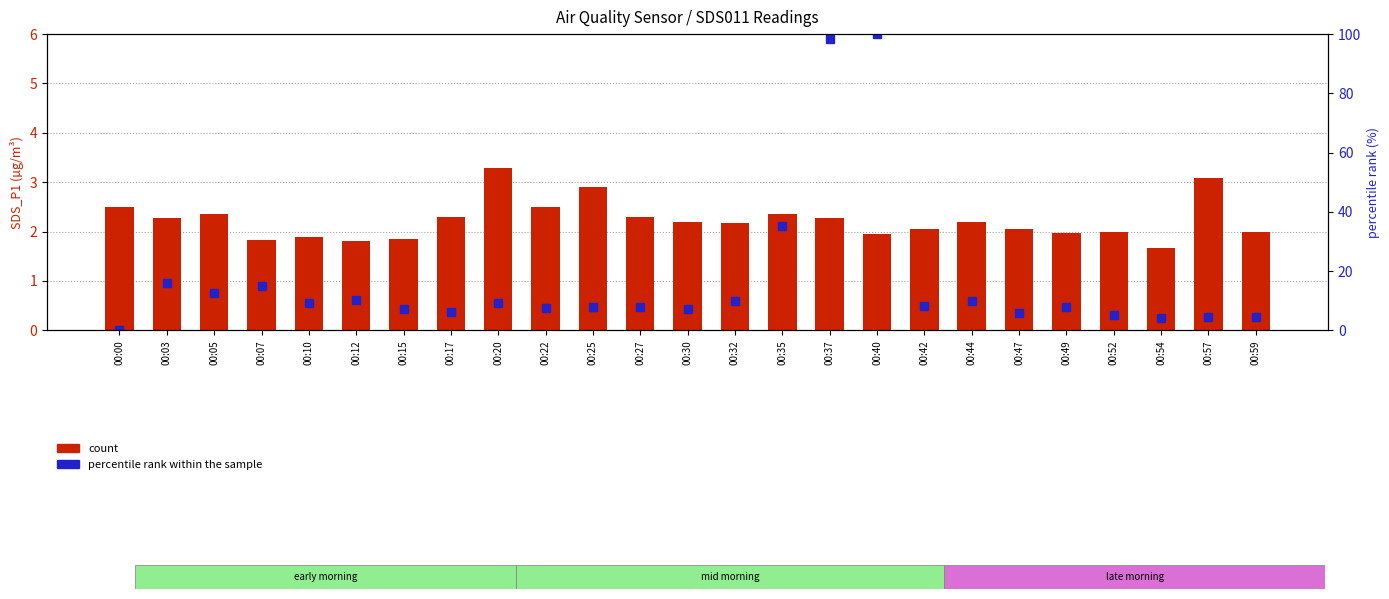

Does the chart contain any negative values?

No